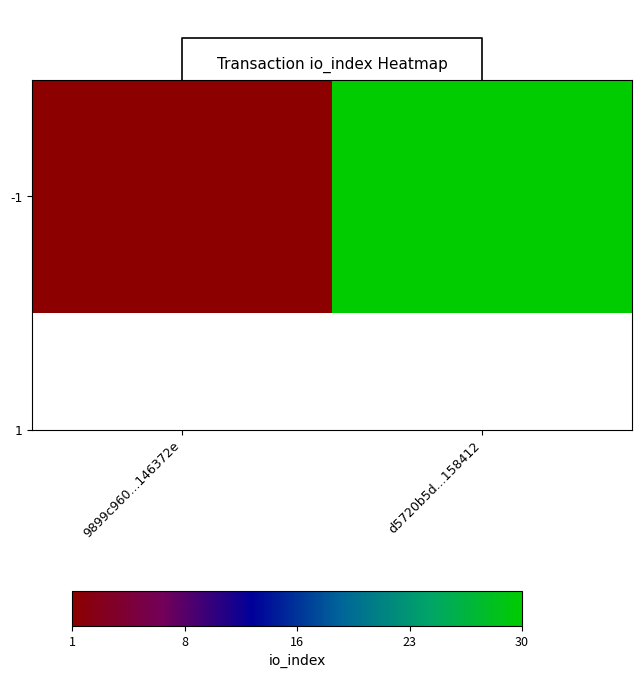

The chart shows a value of 1 at 9899c960...146372e. True or false?

True